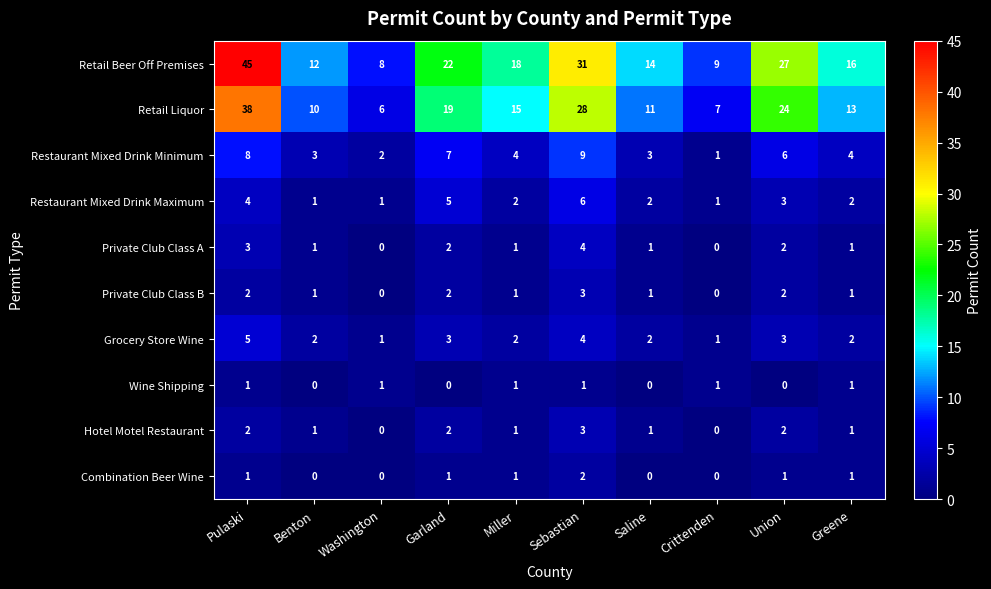

What is the sum of the Restaurant Mixed Drink Minimum values at Union and Miller?

10